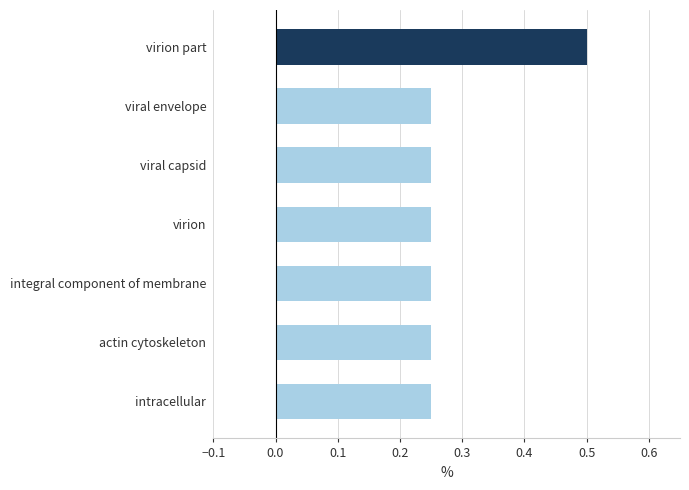

Does the chart contain any negative values?

No